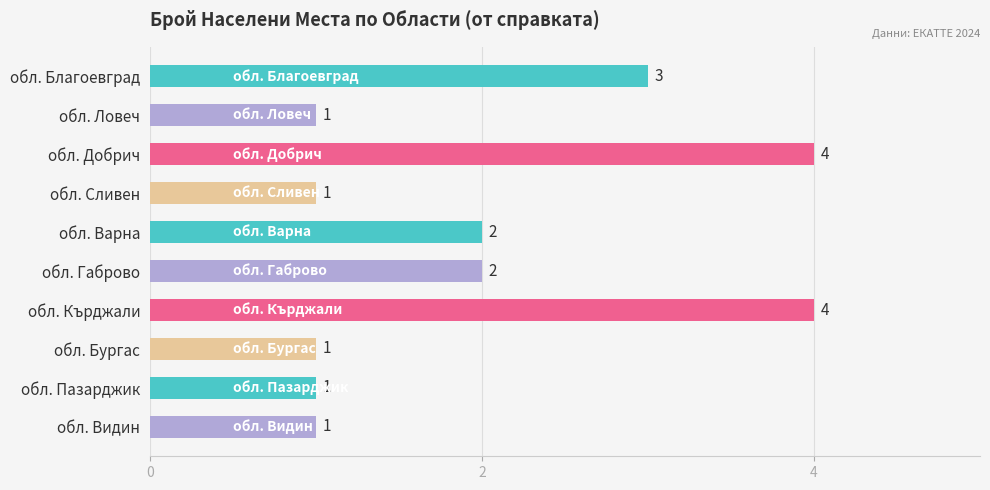

How many values are below 2?

5